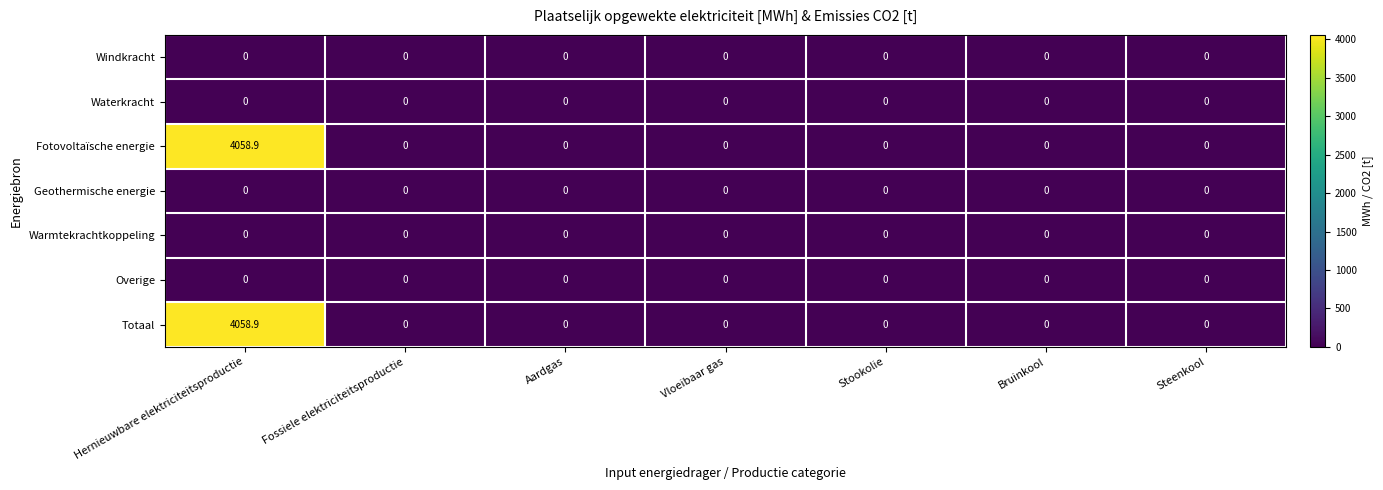

At which category is the sum across all series the highest?

Hernieuwbare elektriciteitsproductie